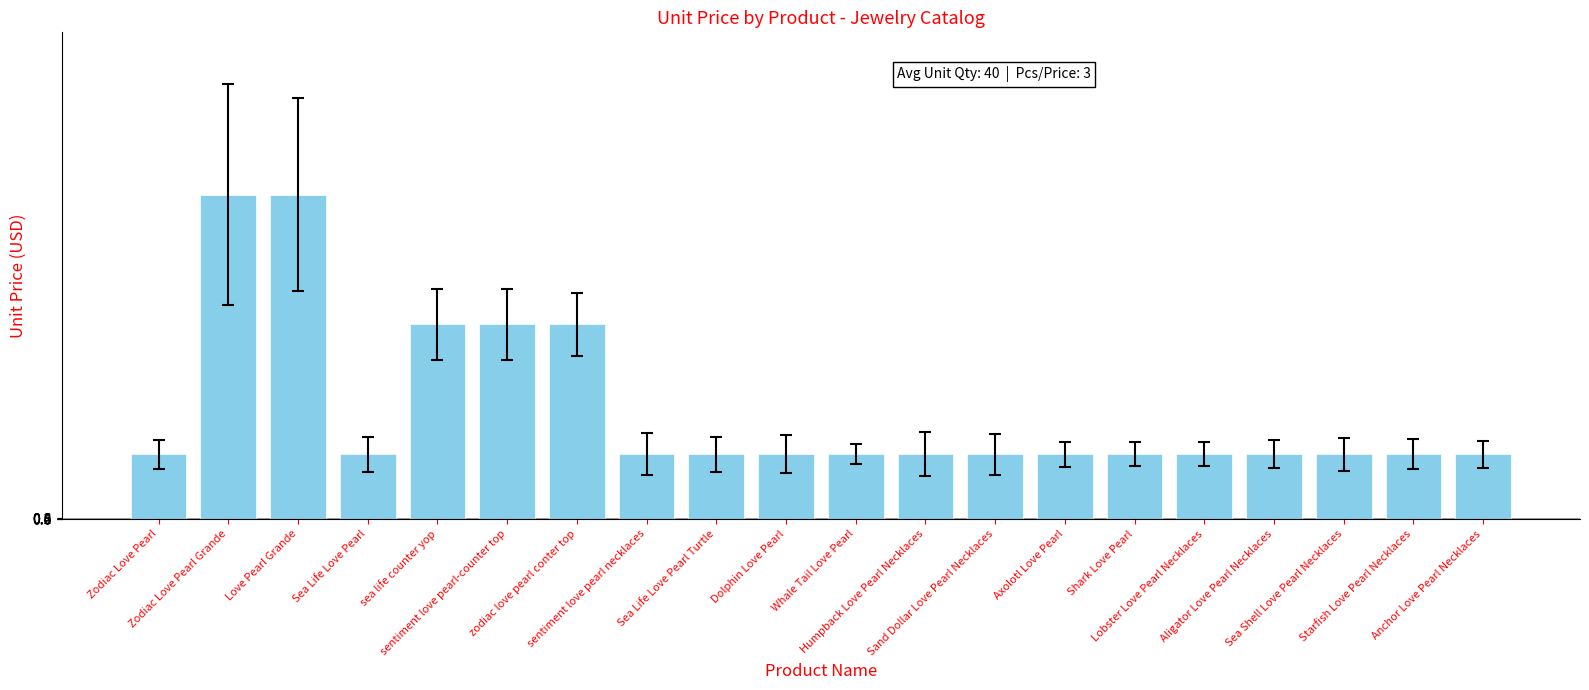

Is it true that the value at Sand Dollar Love Pearl Necklaces is 72?

True